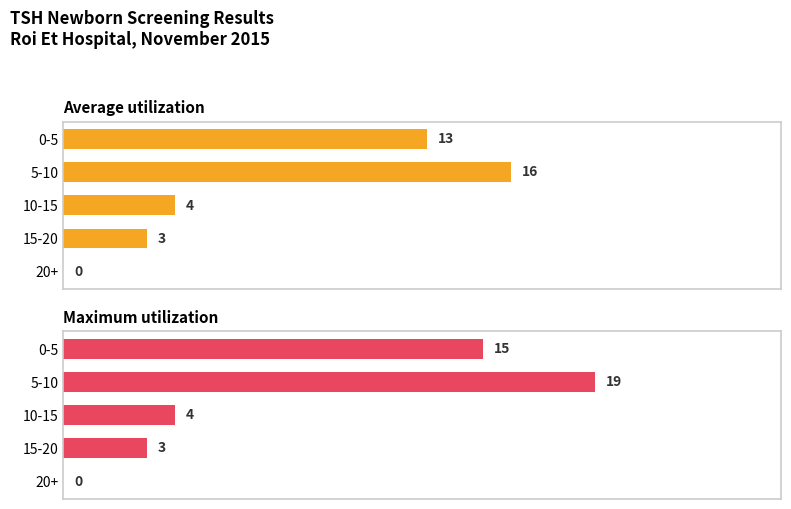

Which has a higher value, 5-10 or 10-15?

5-10